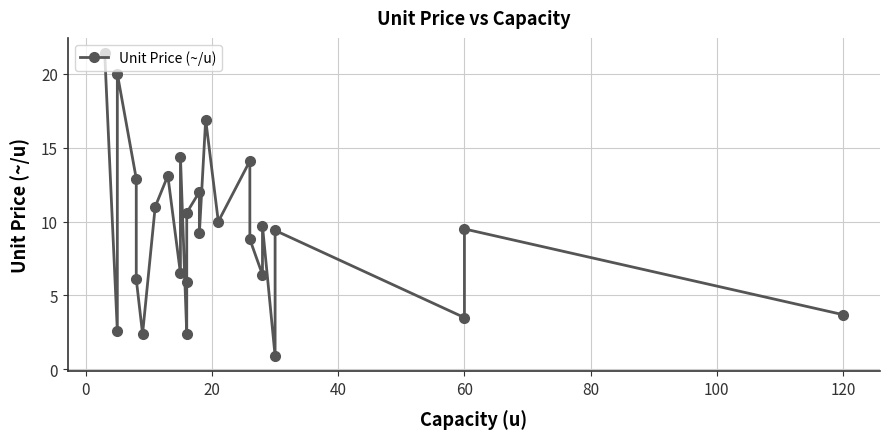

True or false: the data shows 8.7 at 19.

False